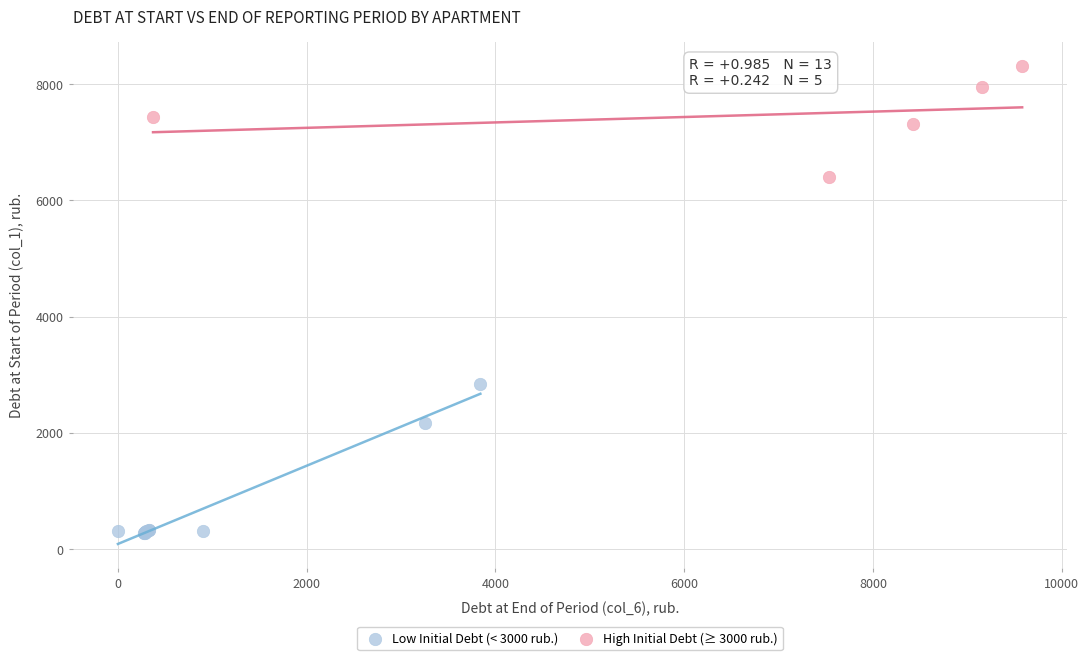

Which series contains the lowest Y value?

Low Initial Debt (< 3000 rub.)